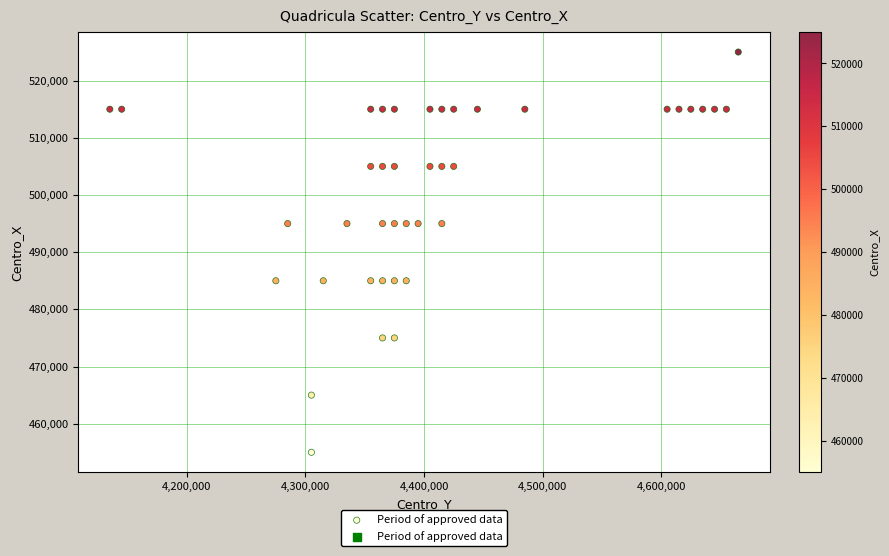

What is the range of Y values (max minus min)?

70000